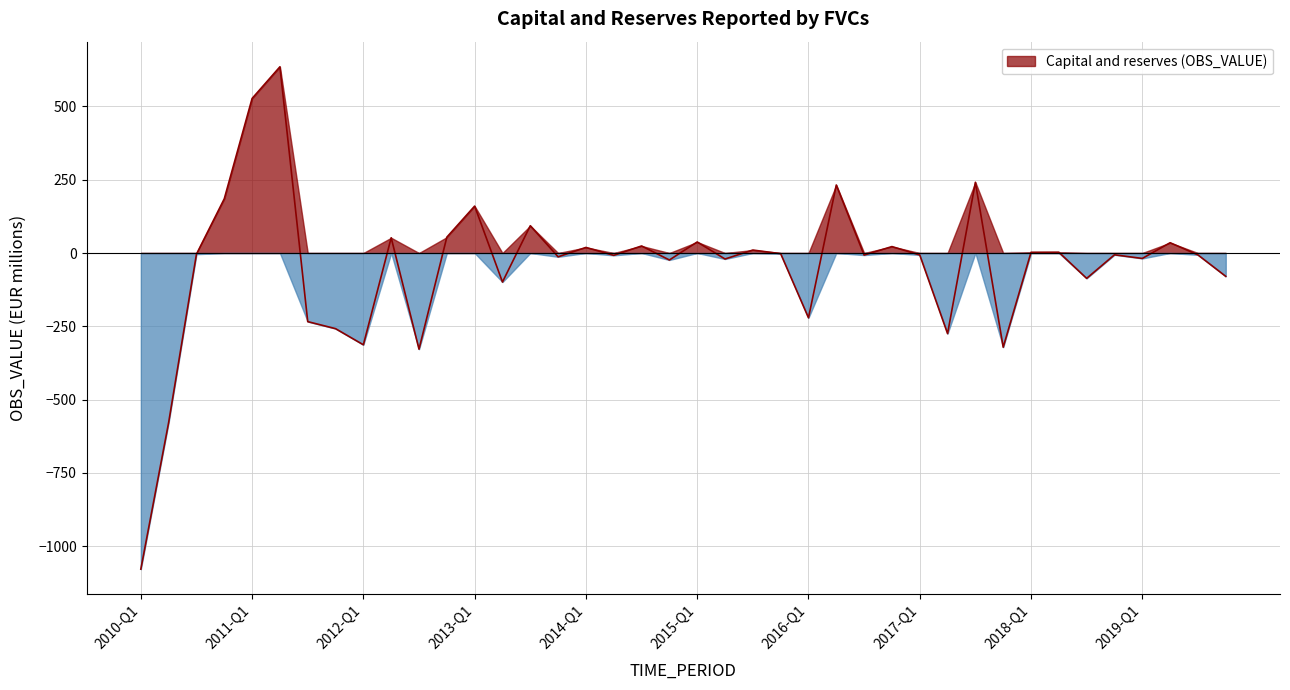

At which category does the data reach its first local valley?

2012-Q1